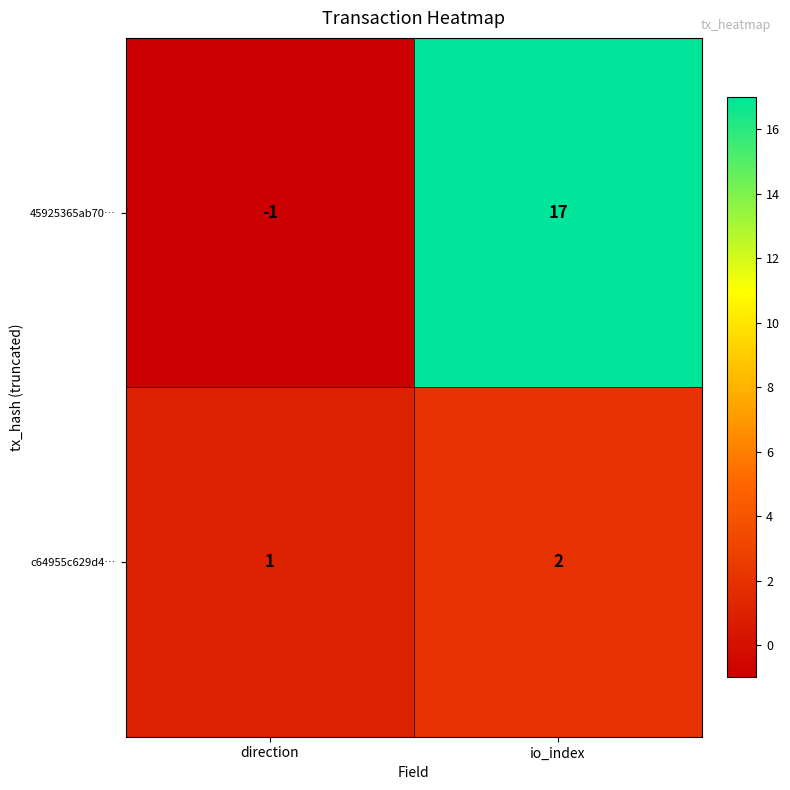

Which series has the largest total across all categories?

45925365ab70…